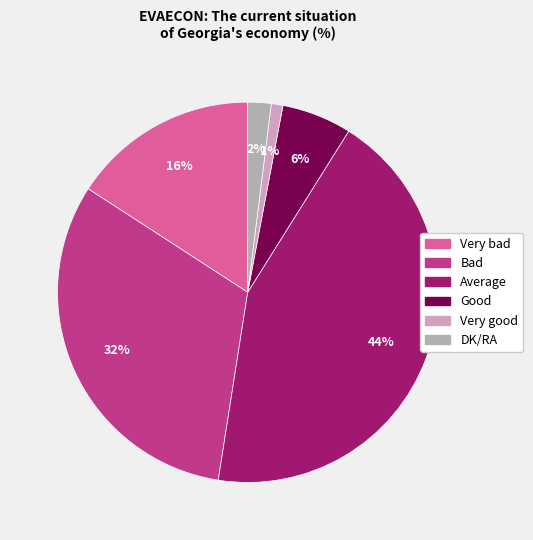

To the nearest percent, what is the combined percentage of Bad and Average?

75%